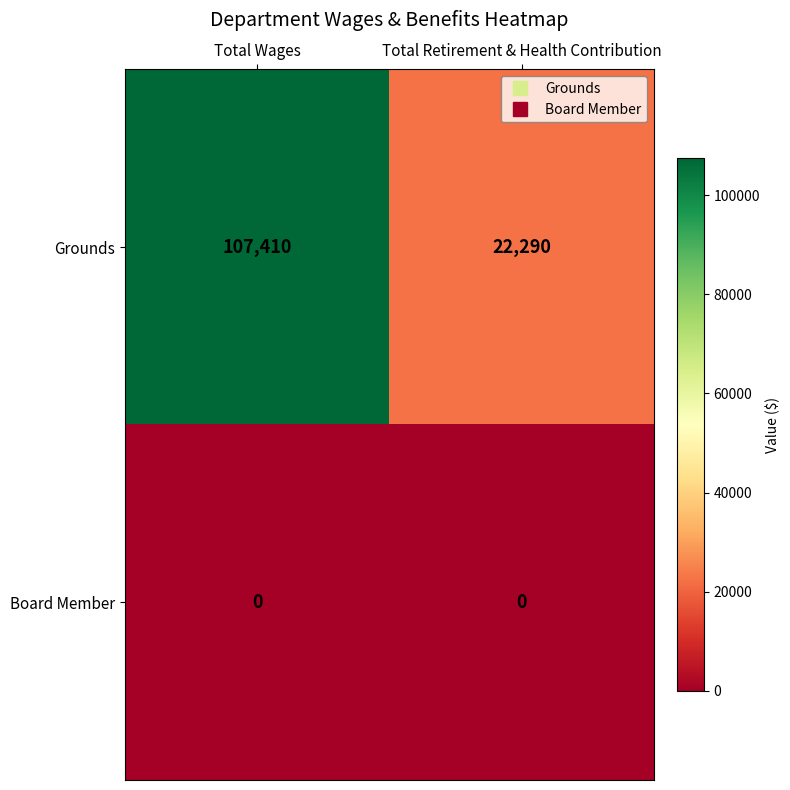

At which category is the sum across all series the highest?

Total Wages